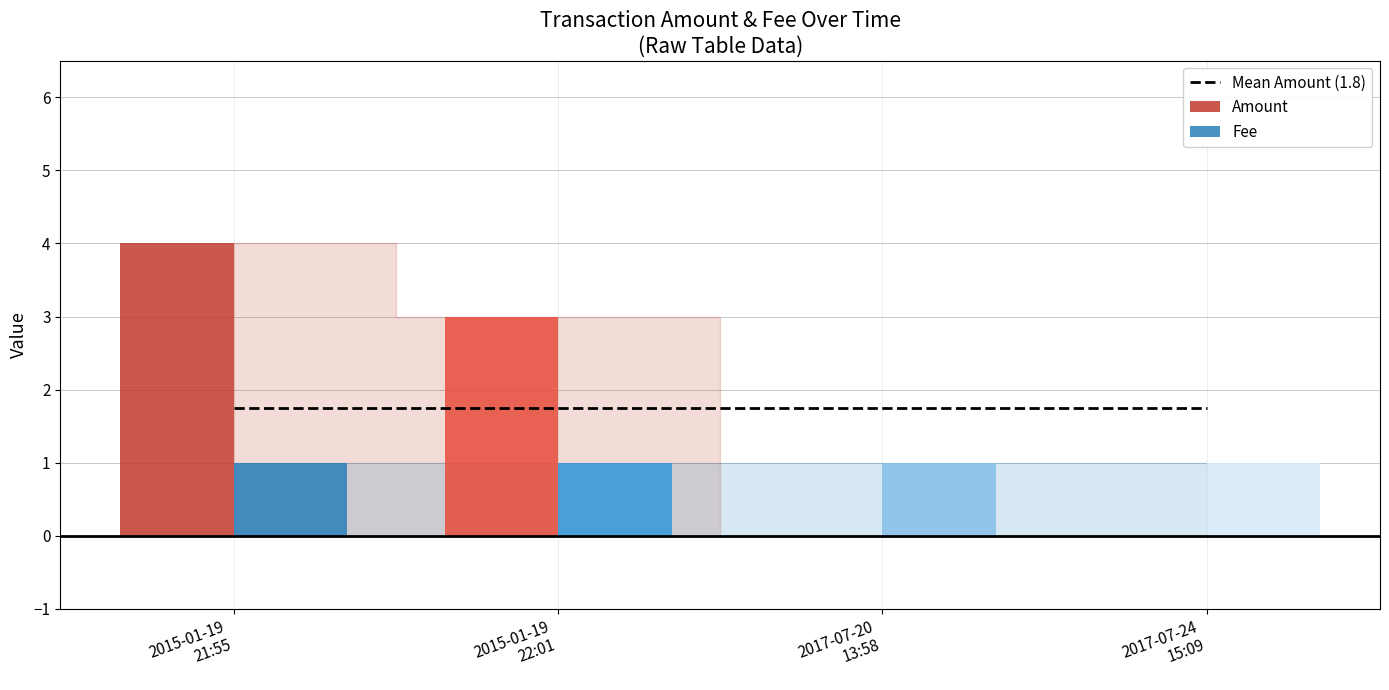

Reading left to right, transcribe all the data shown in this chart.

Amount: 4	3	0	0
Fee: 1	1	1	1